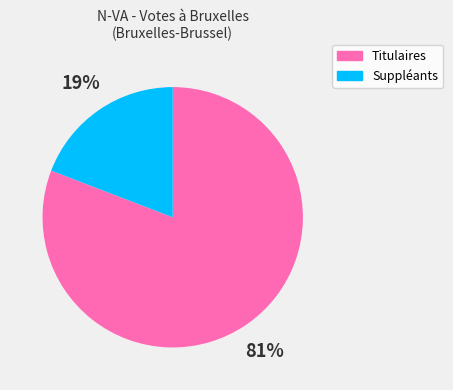

How many slices are in this pie chart?

2